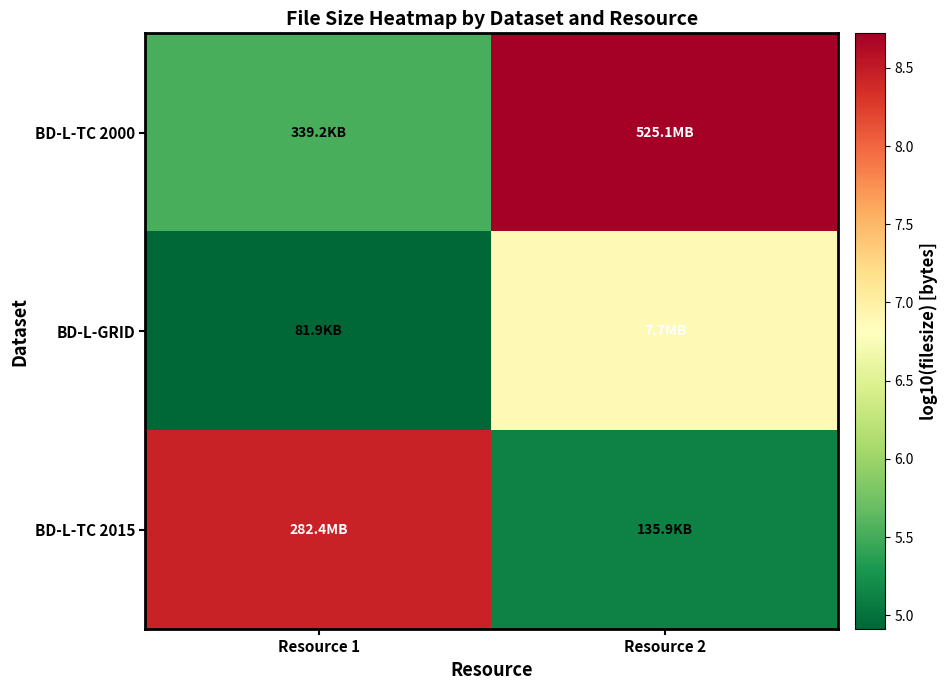

Count the number of categories in the chart.

2